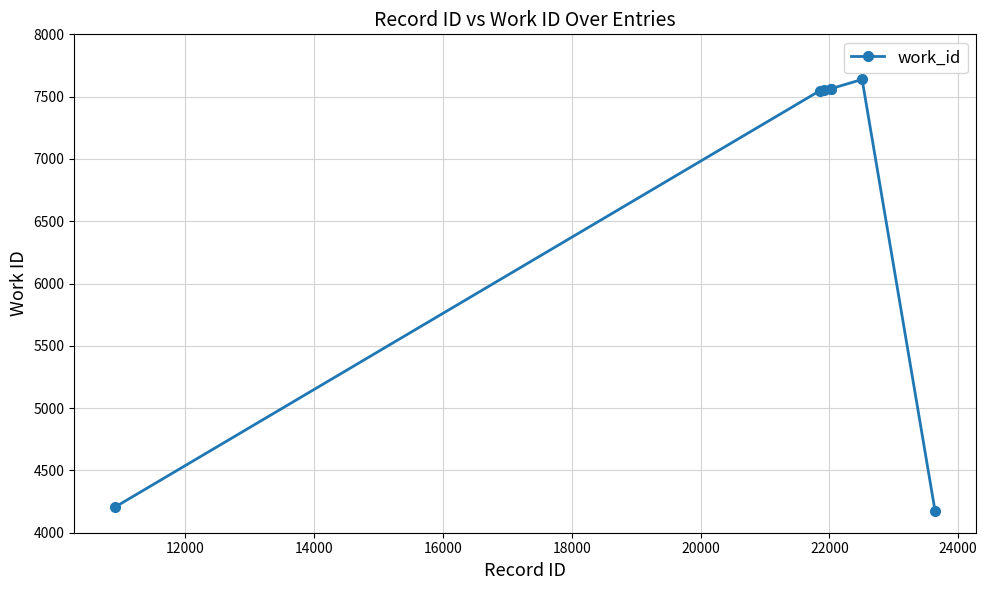

What is the minimum value shown in the chart?

4177